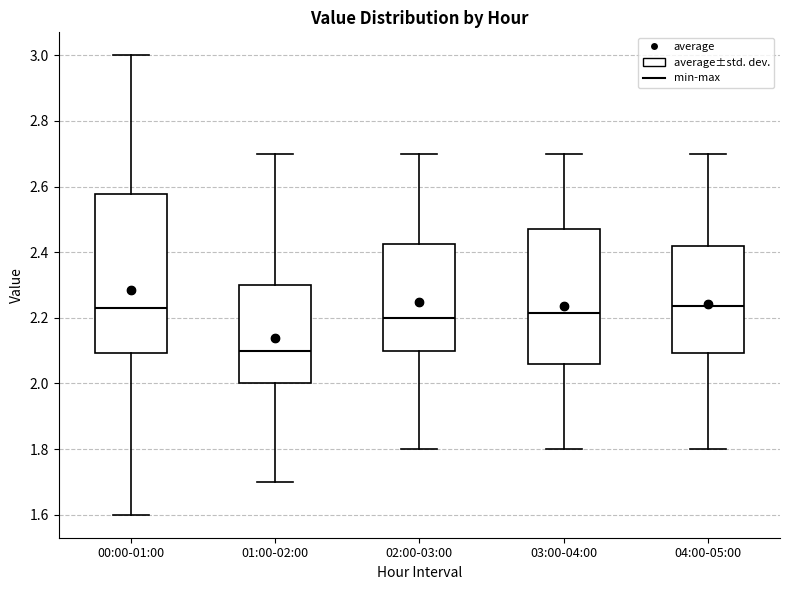

Which box is the tallest, from its lower edge to its upper edge?

00:00-01:00